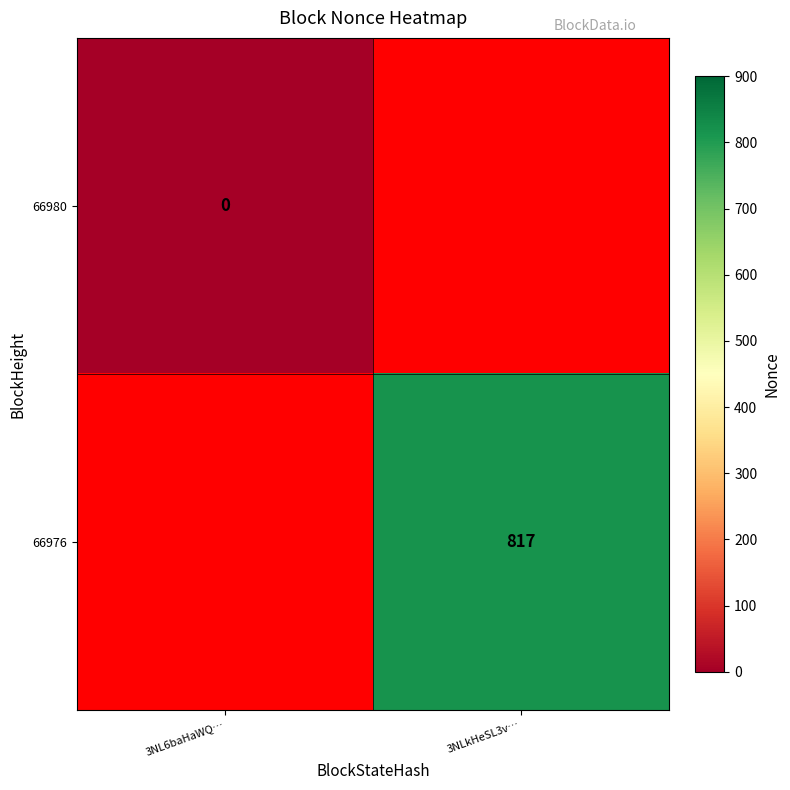

Count the number of data series in this chart.

2